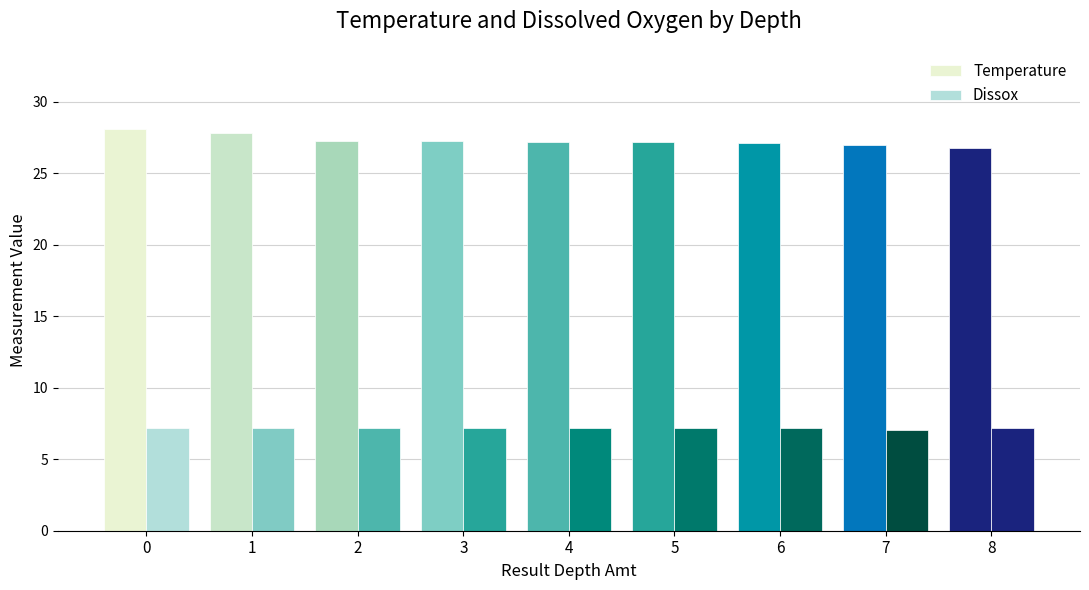

How many distinct data groups are displayed?

2